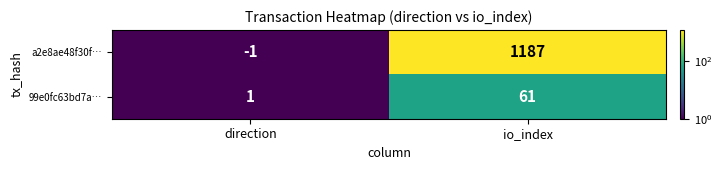

What is the difference between the maximum and minimum values in the a2e8ae48f30f… series?

1188